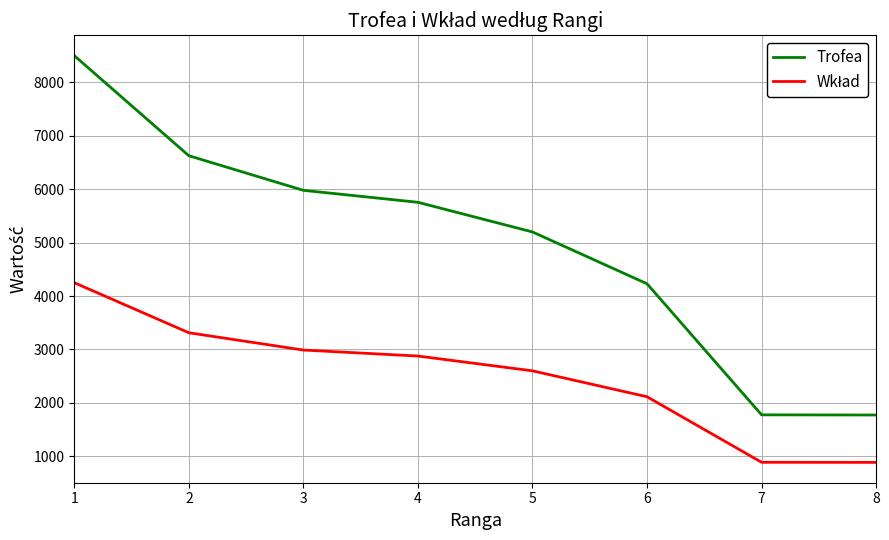

Does the chart display data point markers on the line(s)?

No